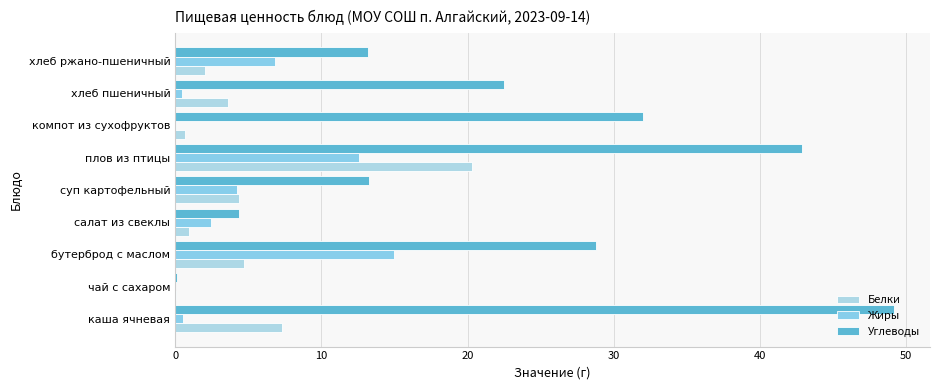

What are all the series names shown in the legend?

Белки, Жиры, Углеводы